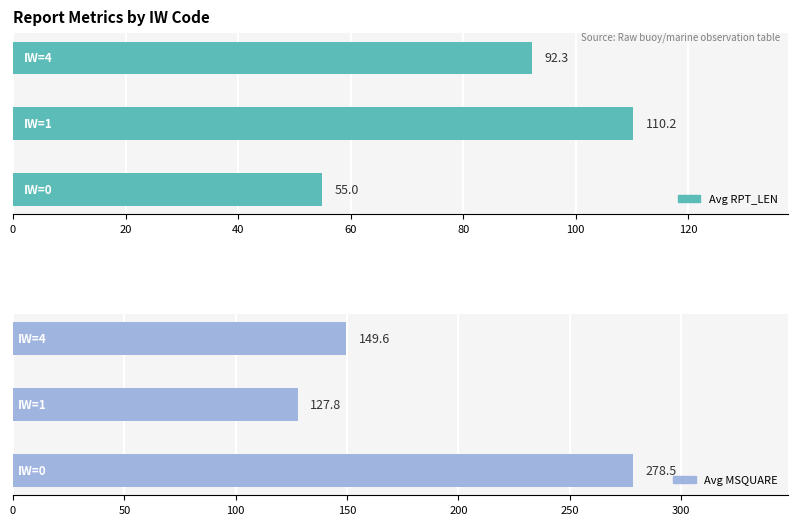

Reading right to left, transcribe all the data shown in this chart.

Avg RPT_LEN: 92.3	110.2	55.0
Avg MSQUARE: 149.6	127.8	278.5